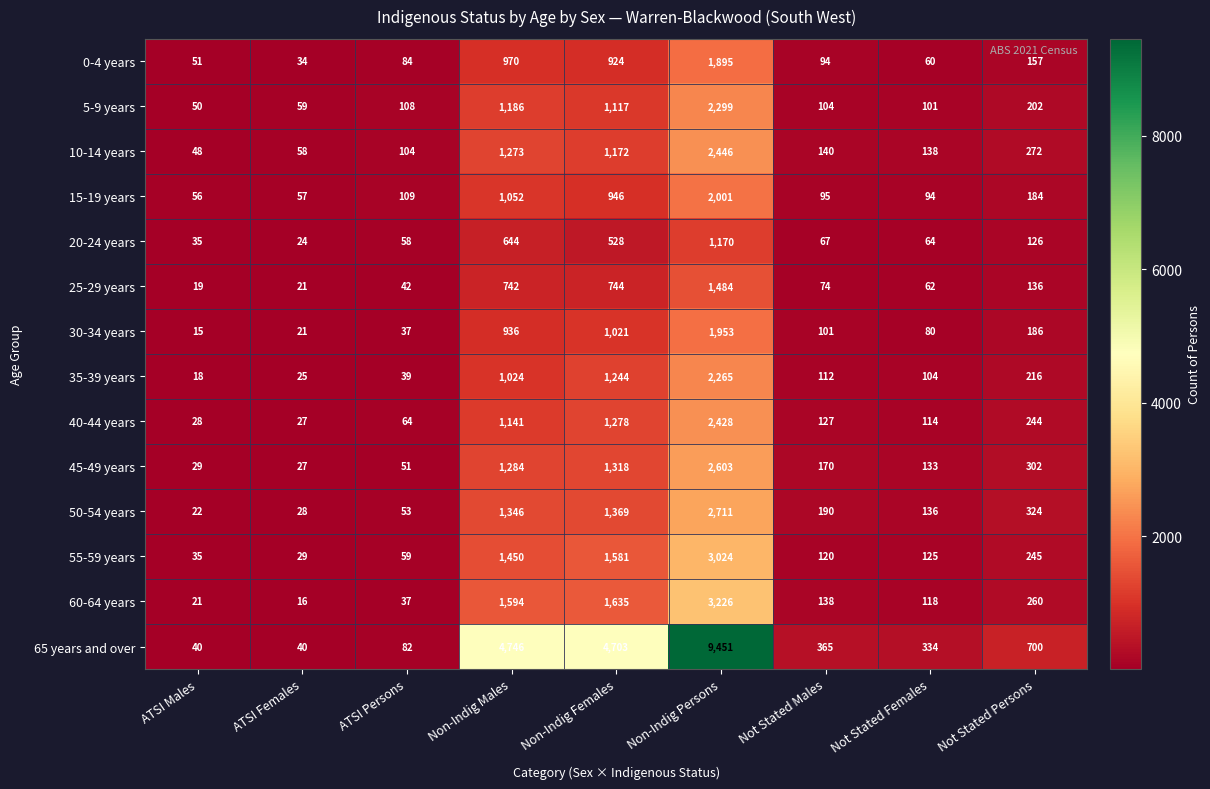

At which category is the sum across all series the highest?

Non-Indig Persons